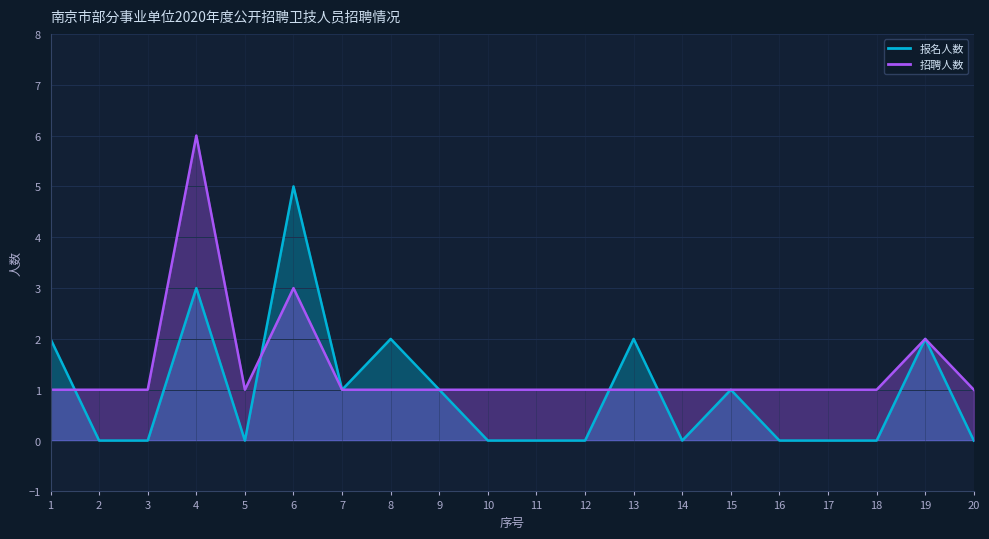

How many 招聘人数 values are between 1 and 2?

18